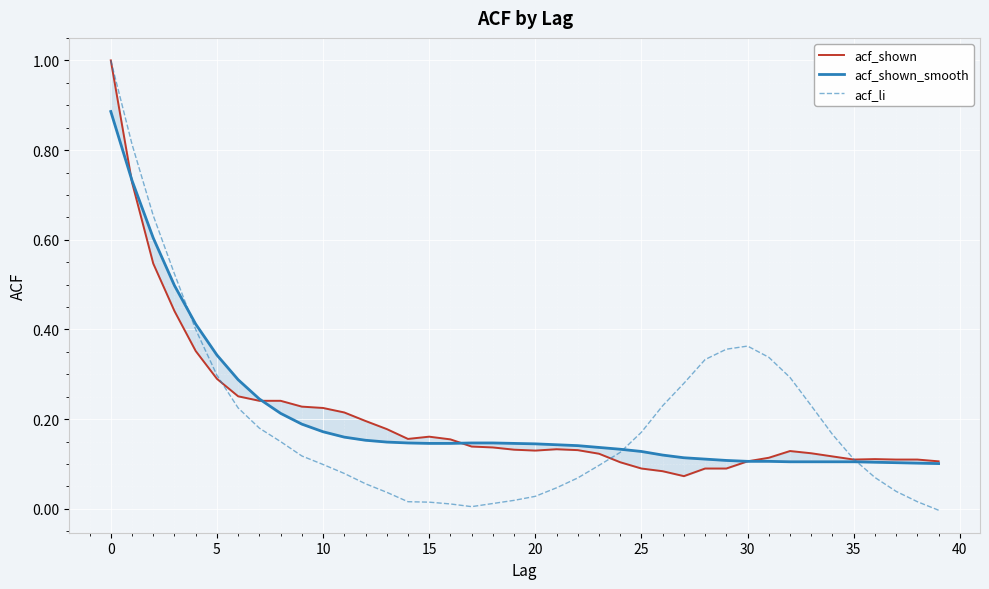

True or false: acf_shown_smooth and acf_shown cross at least once.

True